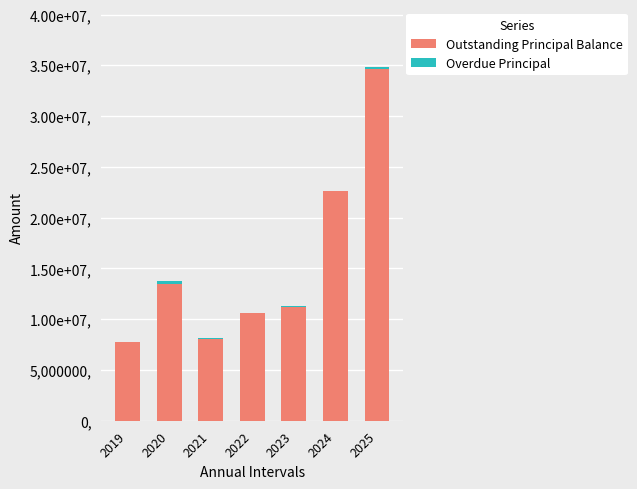

Does the chart contain stacked bars?

Yes